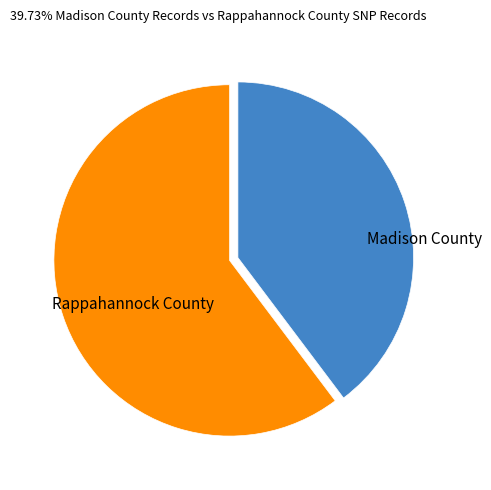

What is the largest slice in the pie chart?

Rappahannock County